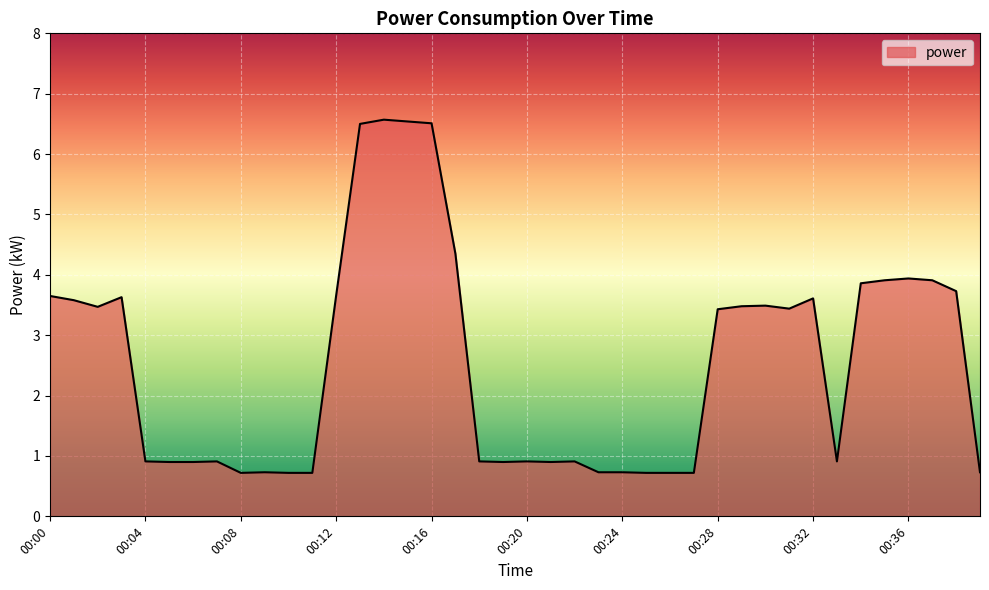

What is the smallest value displayed?

0.7